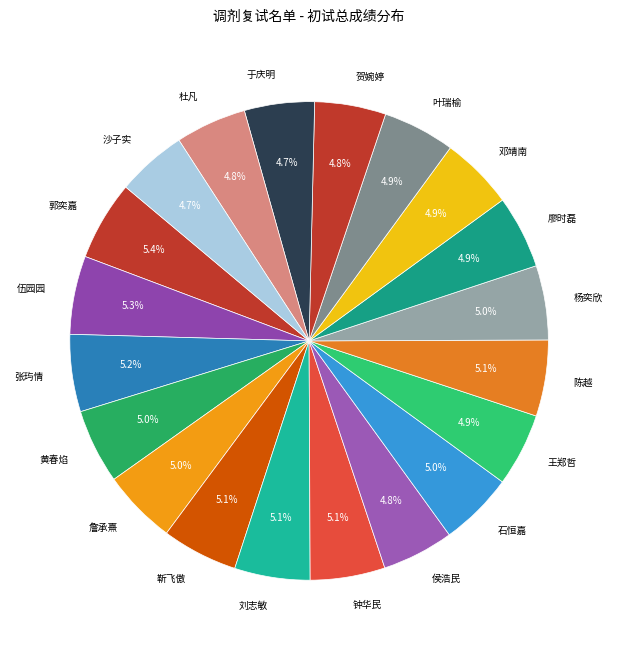

What is the ratio of the value at 陈越 to the value at 沙子实?

1.1